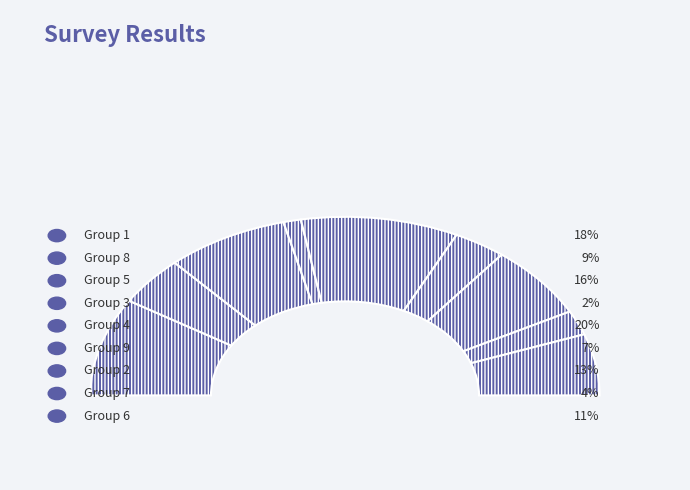

Is it true that 5 is 1% of the pie?

False